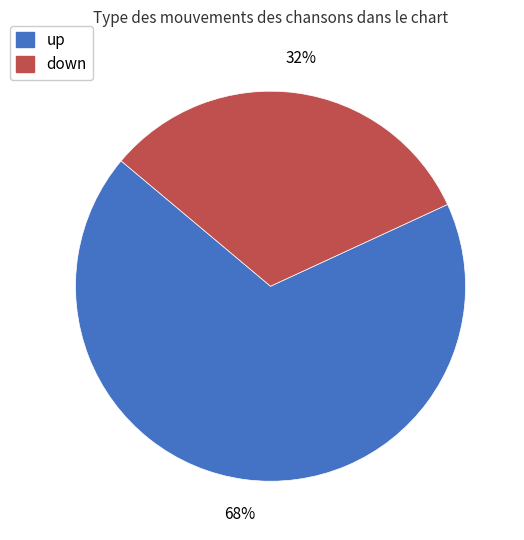

The down slice represents 32% of the pie. True or false?

True